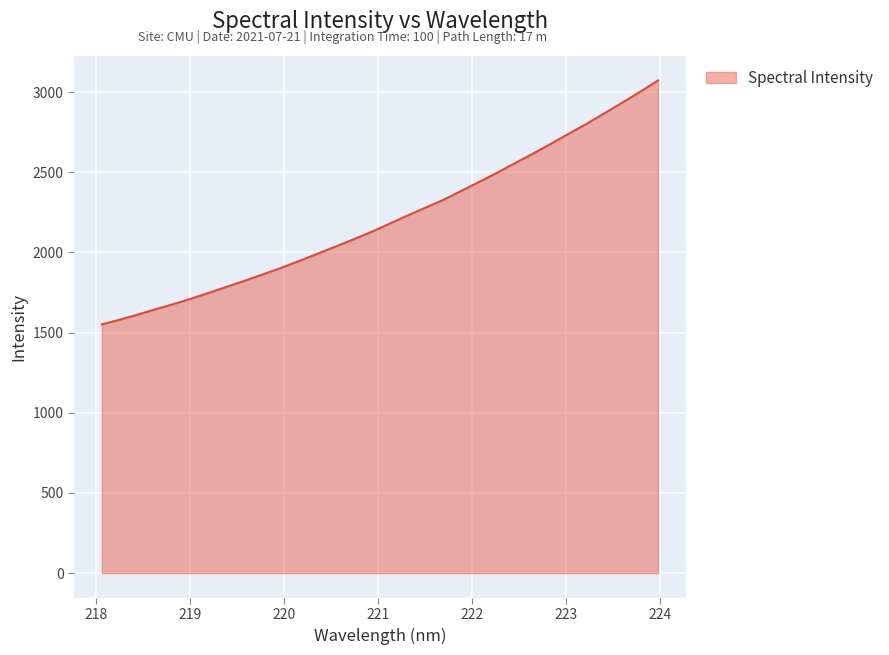

Does the chart display data point markers on the line(s)?

No